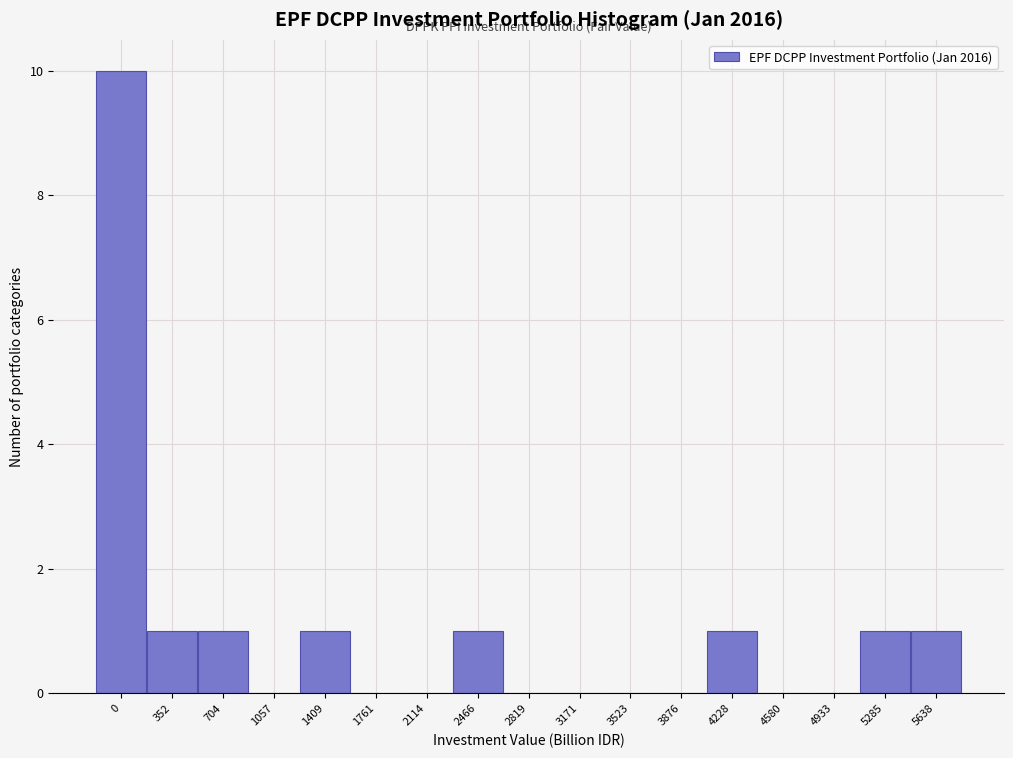

Reading left to right, extract all data points from this chart.

0=10	352=1	704=1	1057=0	1409=1	1761=0	2114=0	2466=1	2819=0	3171=0	3523=0	3876=0	4228=1	4580=0	4933=0	5285=1	5638=1